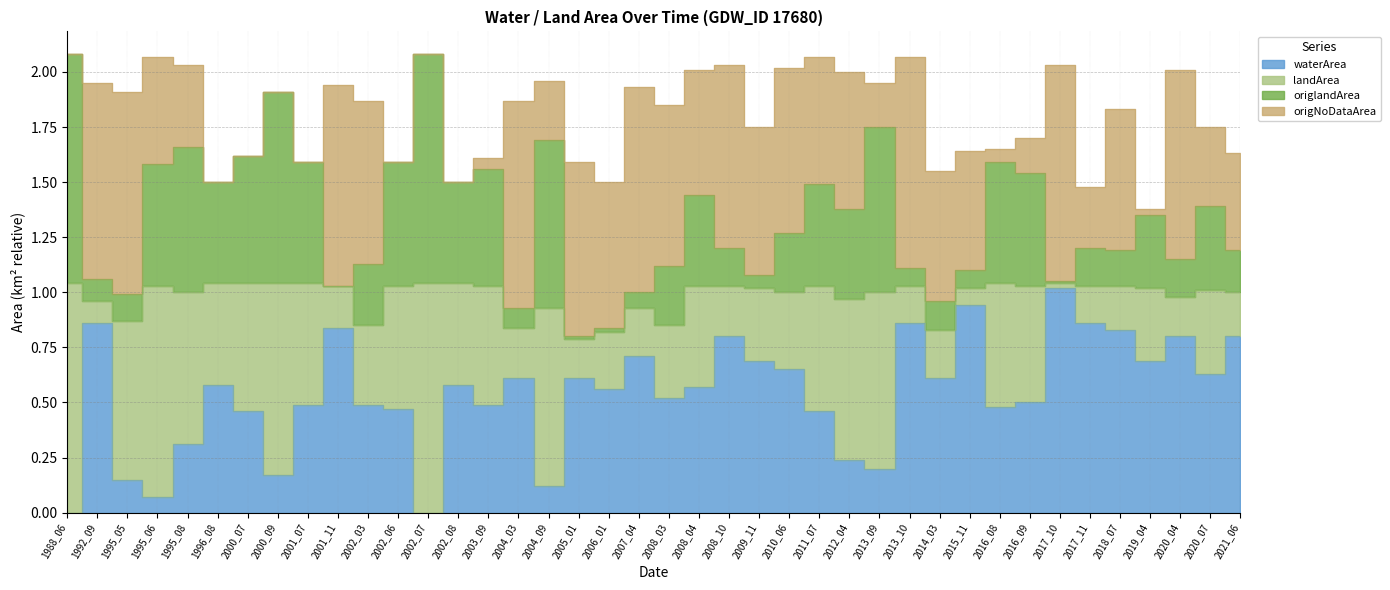

At which label does landArea reach its minimum?

2017_10